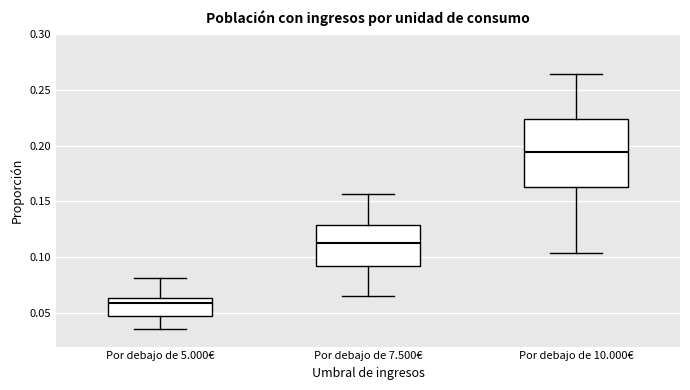

Where does the upper whisker of the box for Por debajo de 7.500€ end on the y-axis? The values are not printed on the chart, so give them approximately, as read against the axis.

0.155